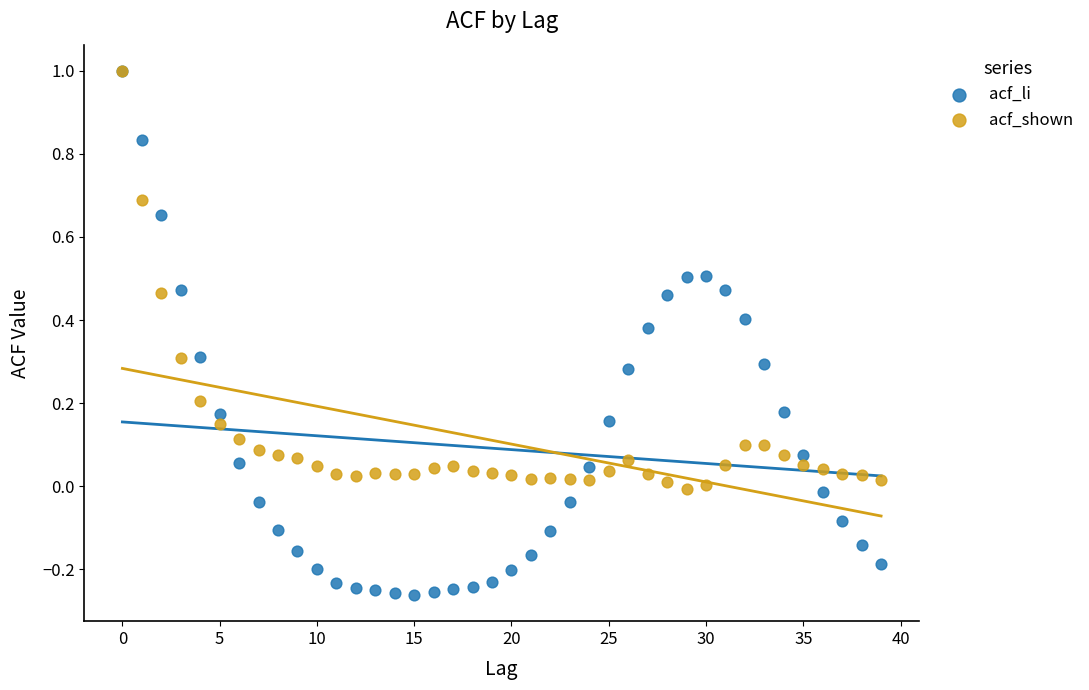

Which series has the widest spread of Y values?

acf_li